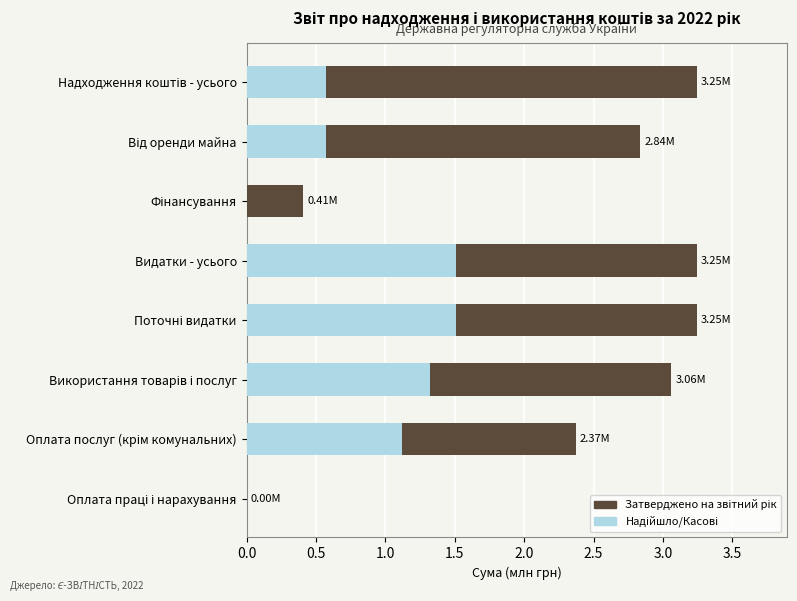

How many groups of bars are there?

8